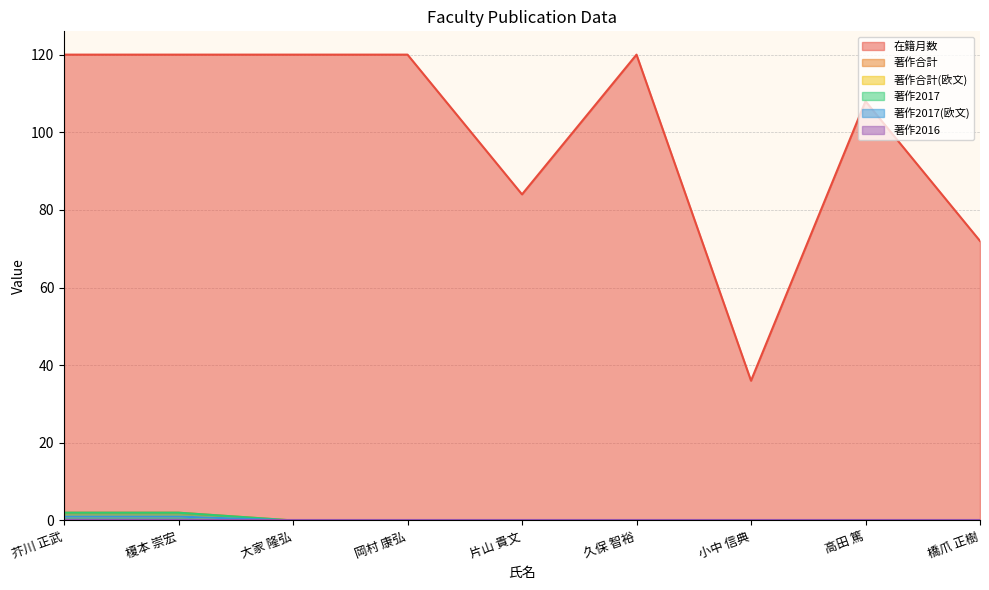

True or false: 著作2017(欧文) and 著作2017 cross at least once.

False